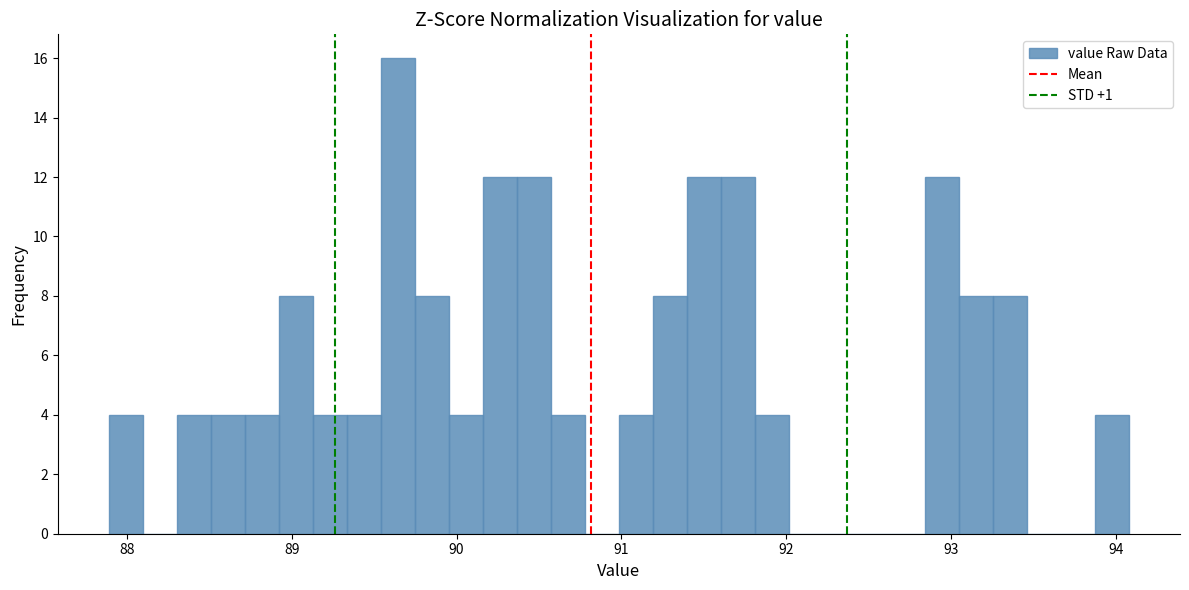

Around what value on the x-axis is the tallest bar? Give the approximate position of its centre, as read against the axis.

89.6